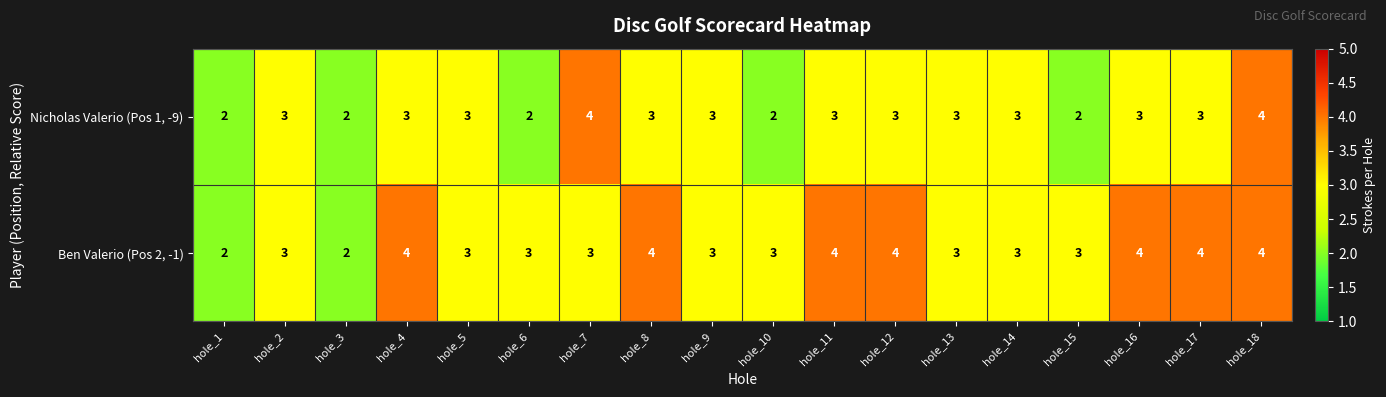

What value does the Nicholas Valerio (Pos 1, -9) series have at hole_8?

3